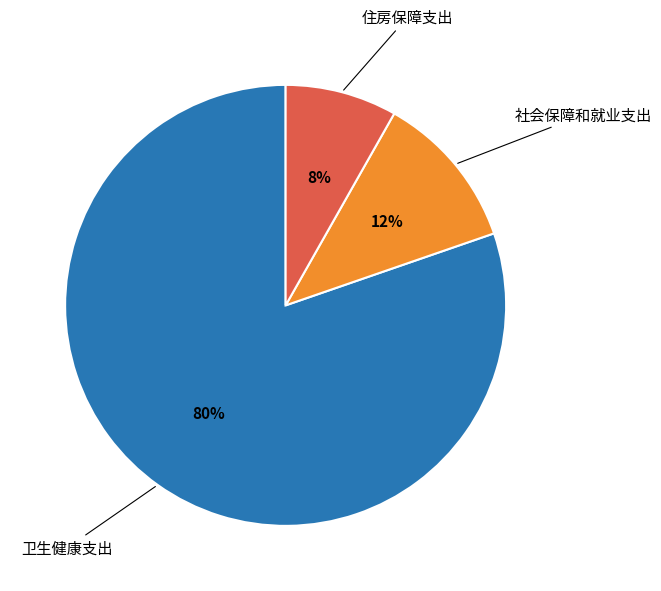

To the nearest percent, what is the average slice percentage?

33%